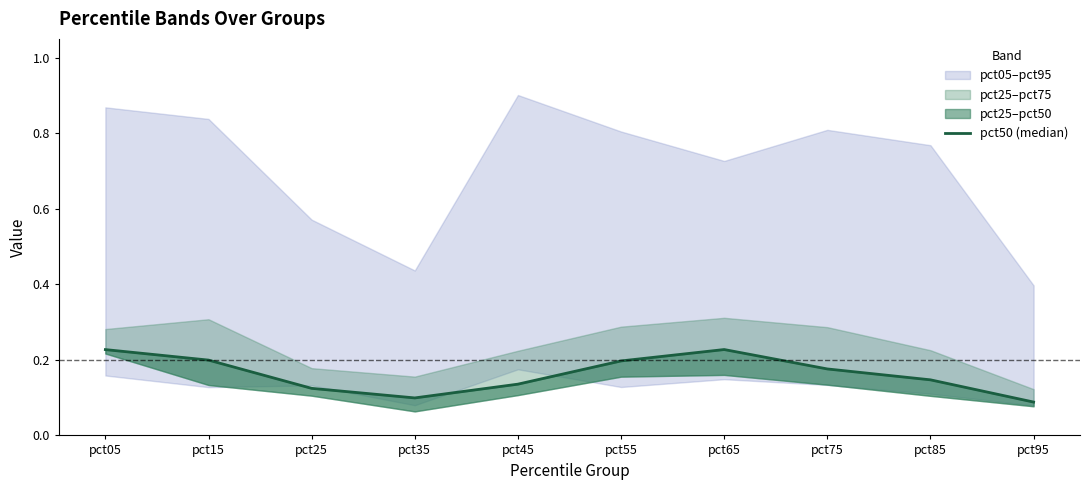

List the labels in order of value, largest first.

pct65, pct05, pct15, pct55, pct75, pct85, pct45, pct25, pct35, pct95